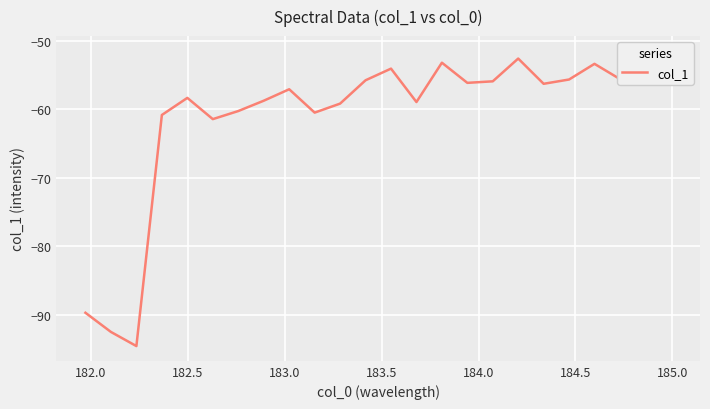

The value at 13 is -100.3. True or false?

False